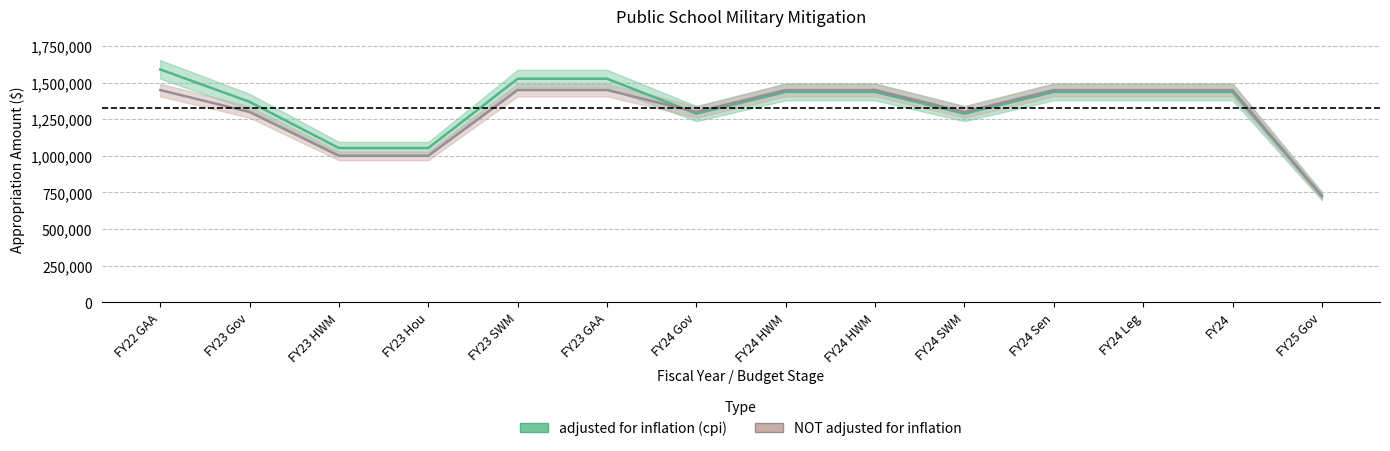

What is the difference between the maximum and second lowest values in the NOT adjusted for inflation series?

450000